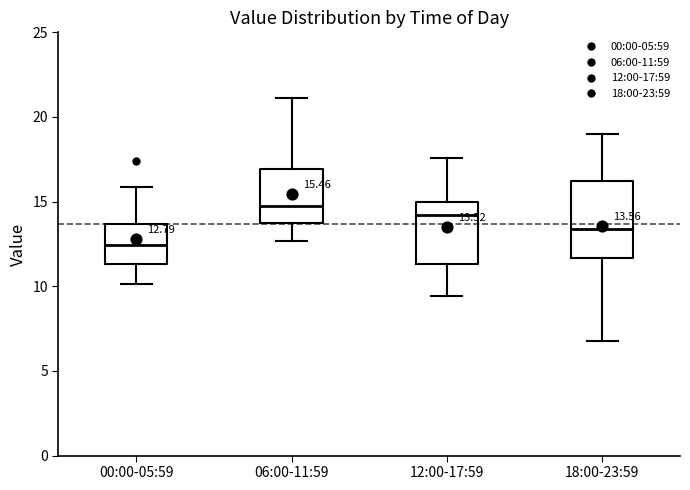

Which box's median line is the lowest?

00:00-05:59